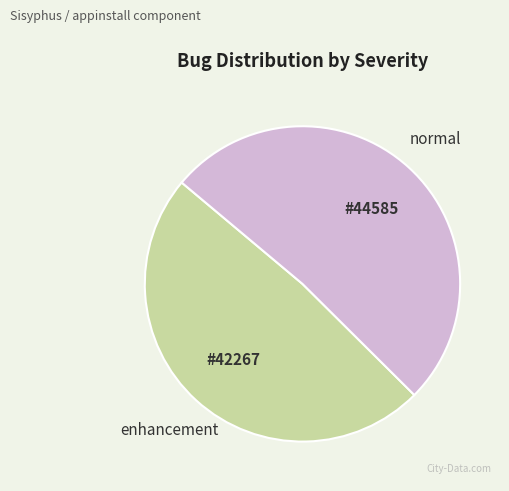

Does any single category account for the majority?

Yes